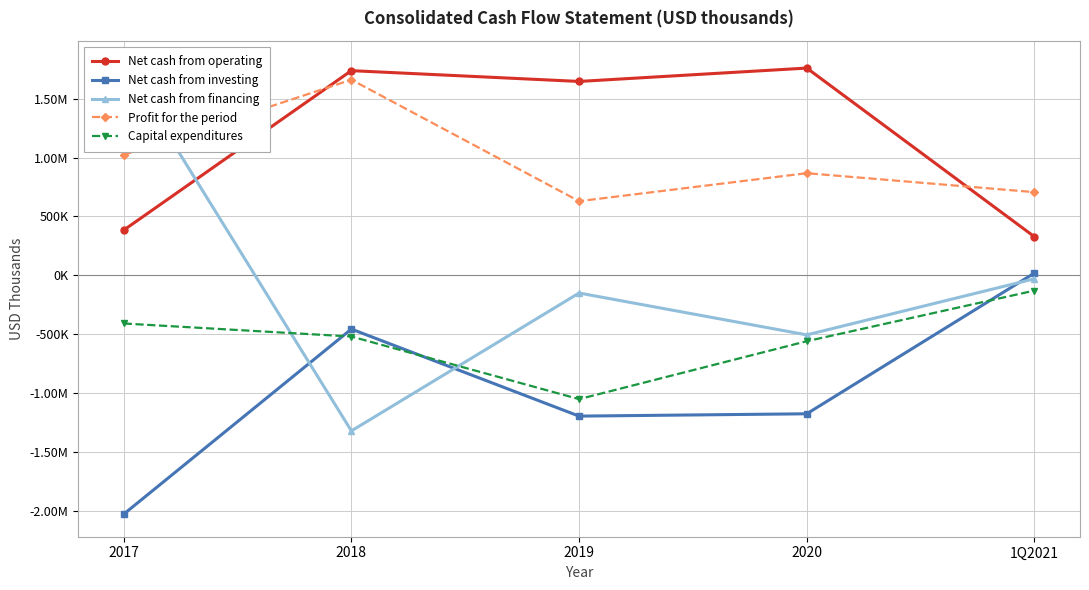

True or false: Capital expenditures and Profit for the period cross at least once.

False